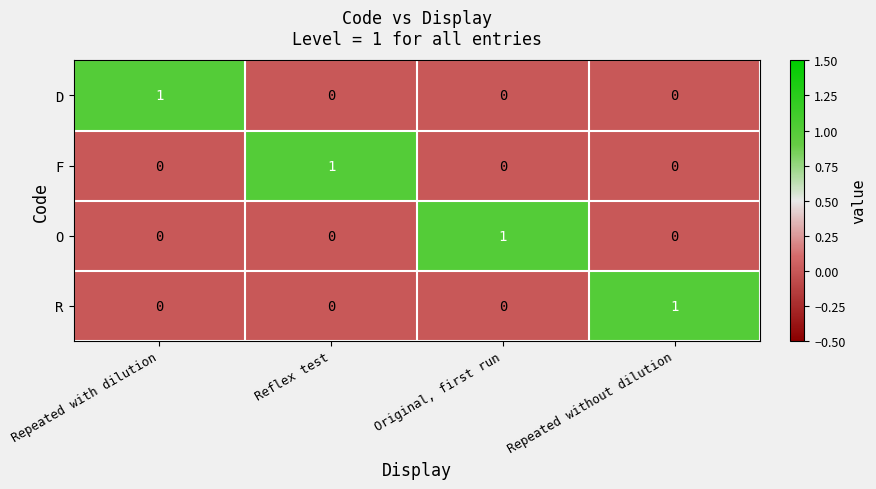

Is it true that F equals 0 at Original, first run?

True